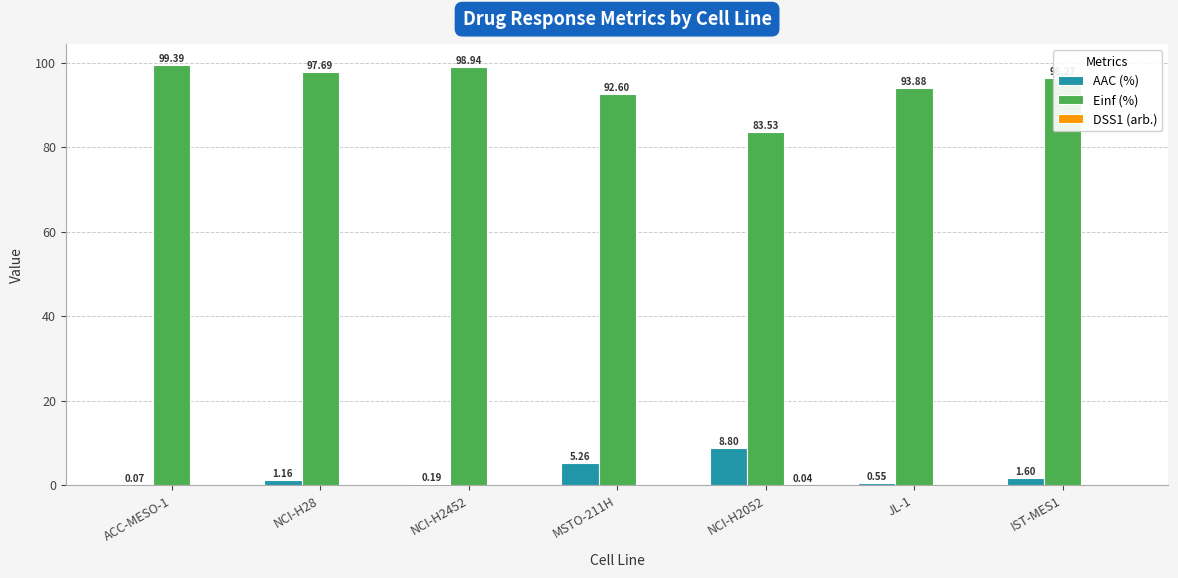

What is the sum of all AAC (%) values?

17.6